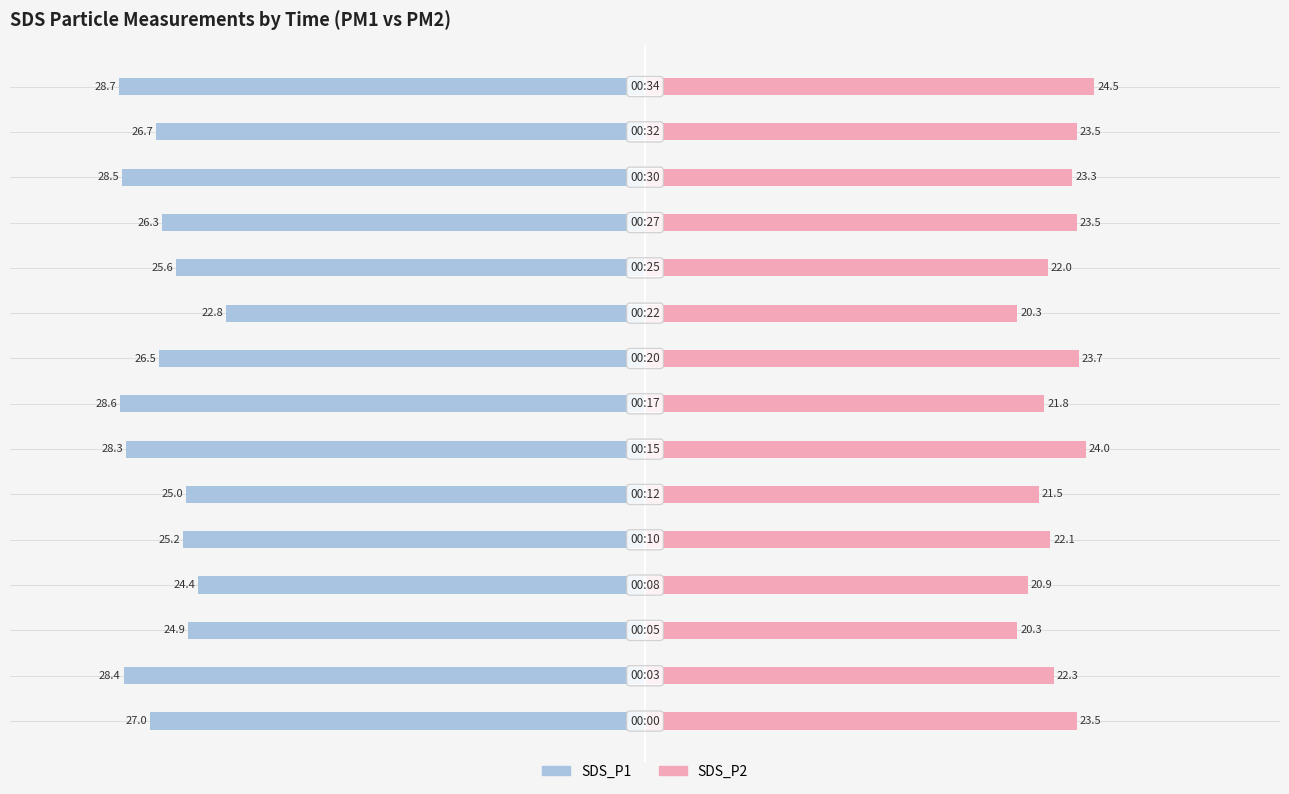

True or false: SDS_P2 has a value of 36.8 at 0.

False